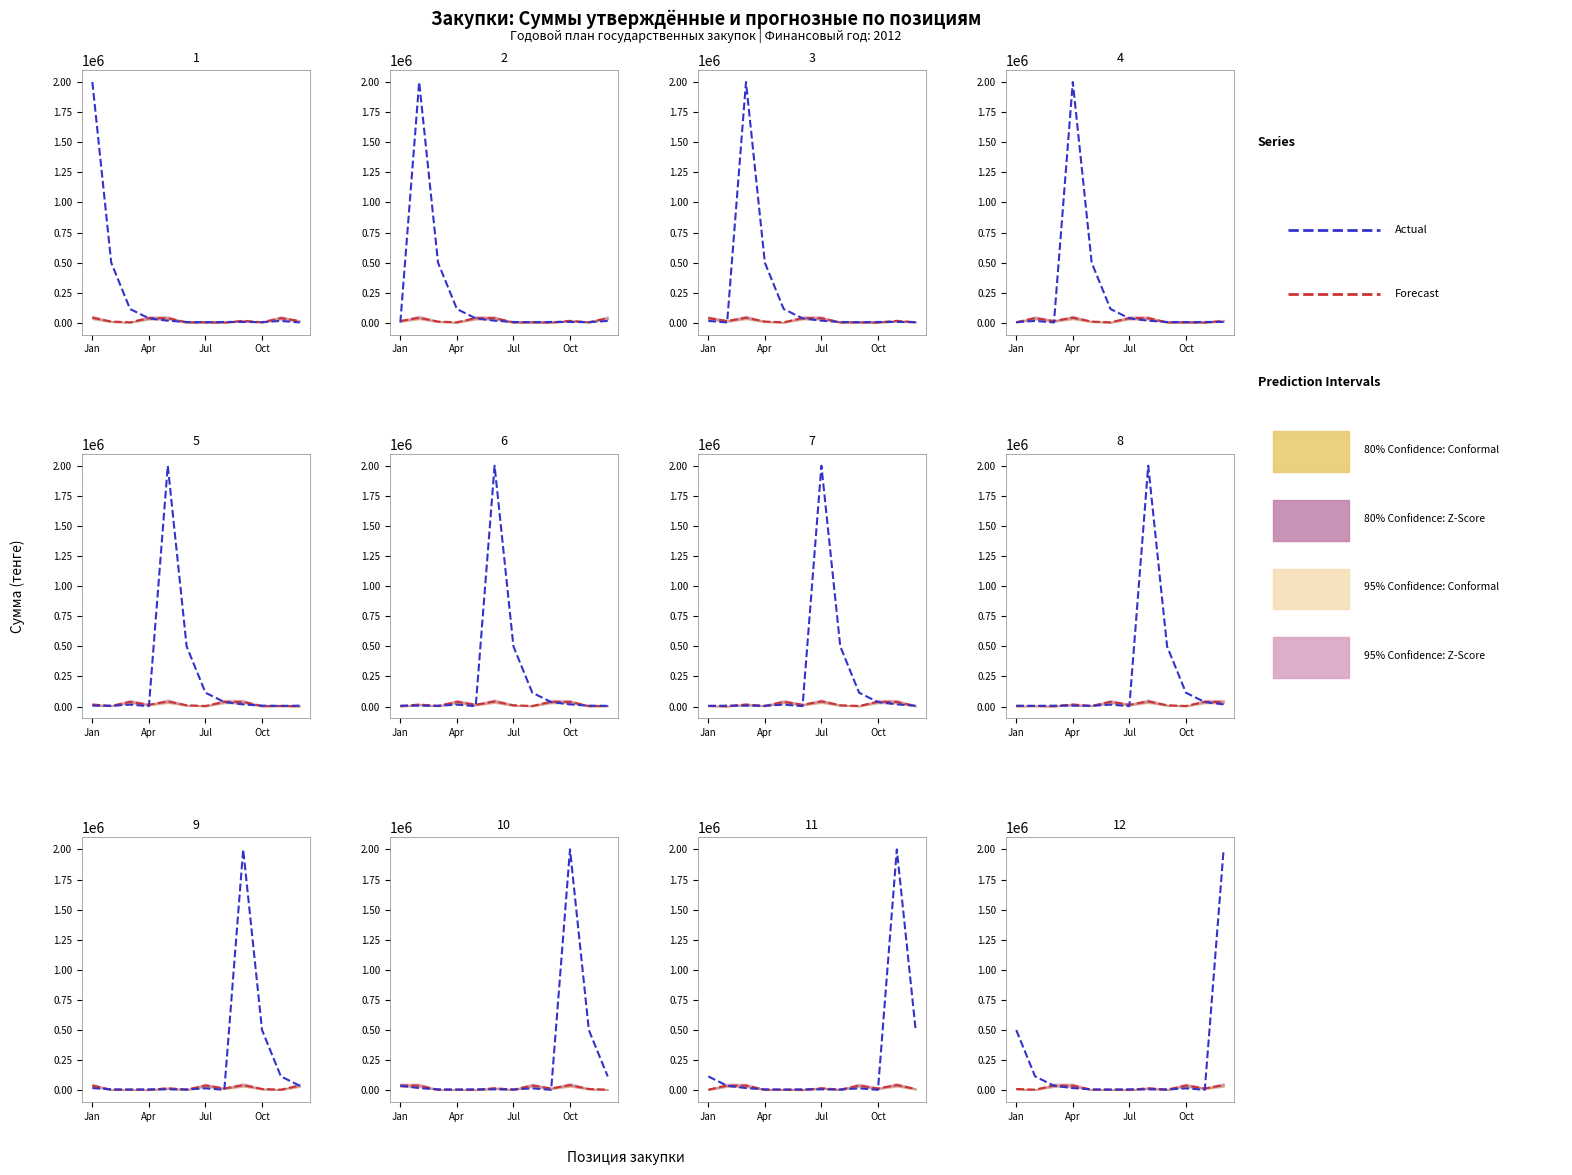

List the series in order of their peak value, highest first.

Actual, Forecast